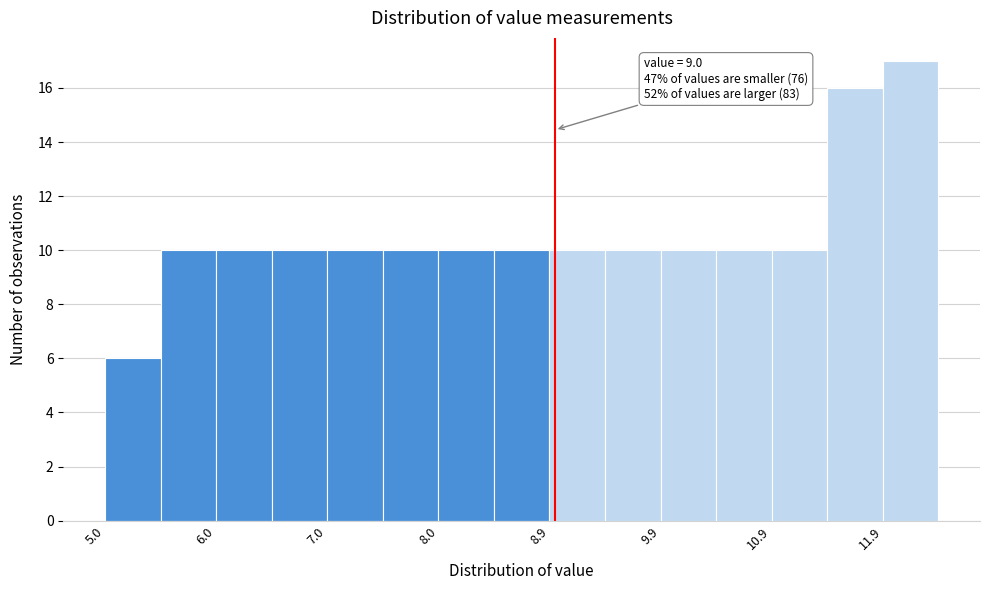

Over which range of the x-axis is the bar tallest?

11.95 to 12.45